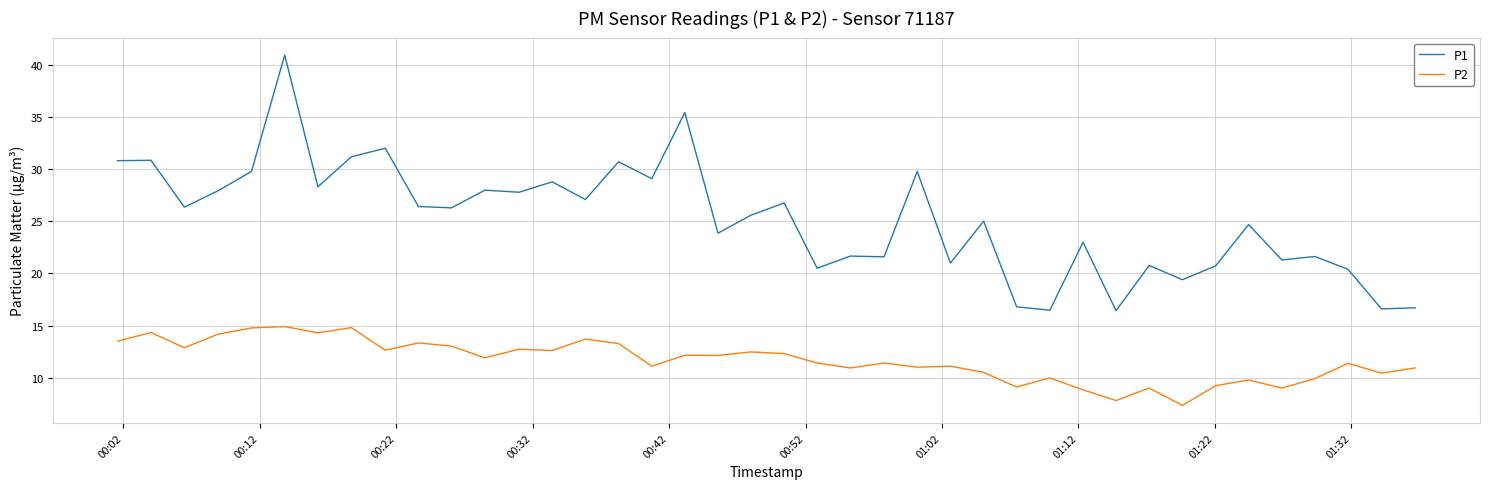

Rank the series by their maximum value, from highest to lowest.

P1, P2